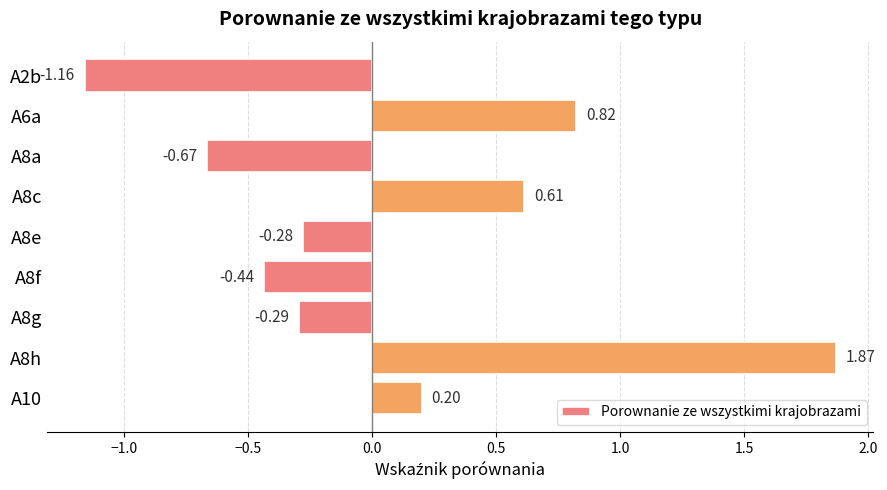

Rank the categories by value from highest to lowest.

A8h, A6a, A8c, A10, A8e, A8g, A8f, A8a, A2b